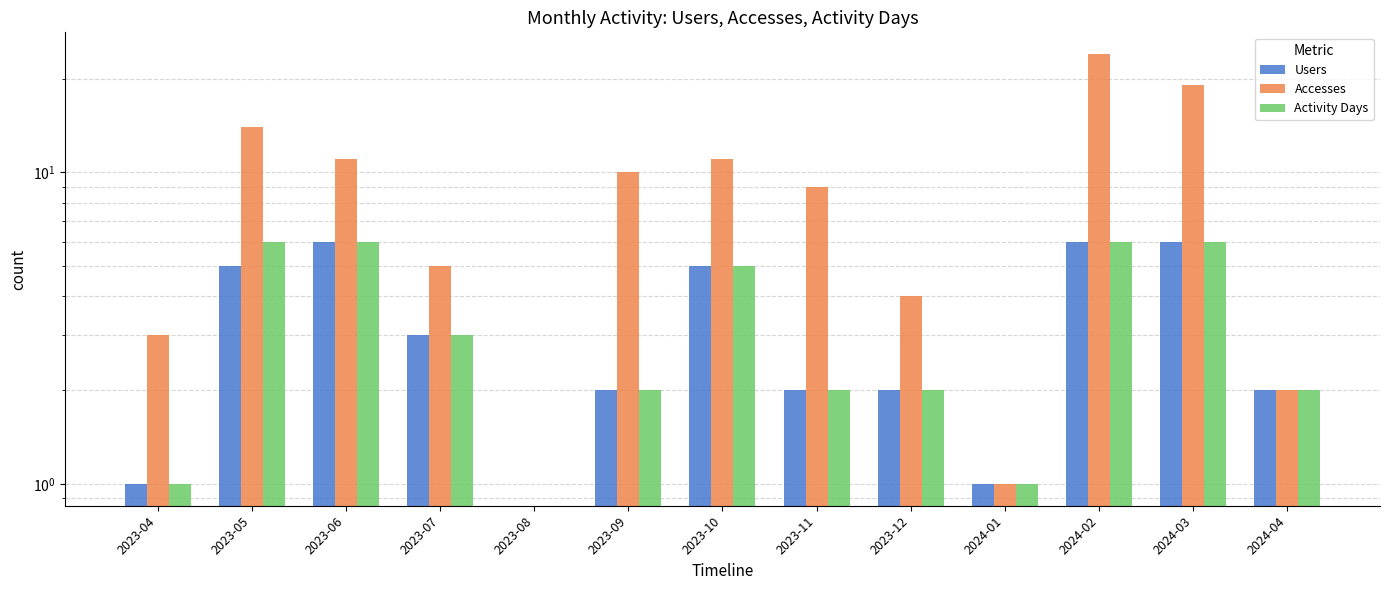

Count the Users values in the range 2 to 5.

7